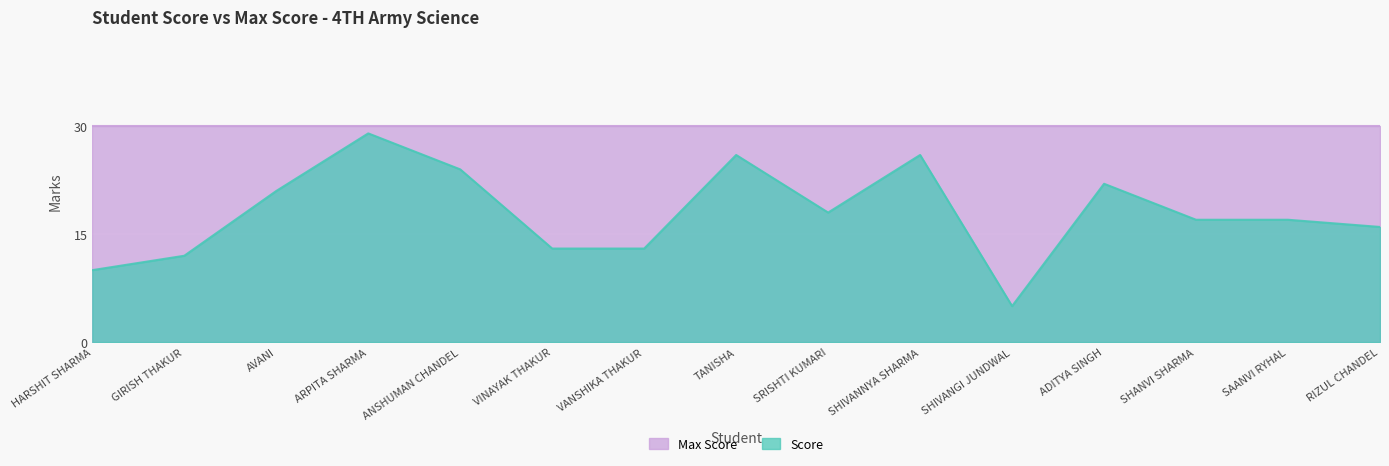

How many lines are shown in the chart?

2